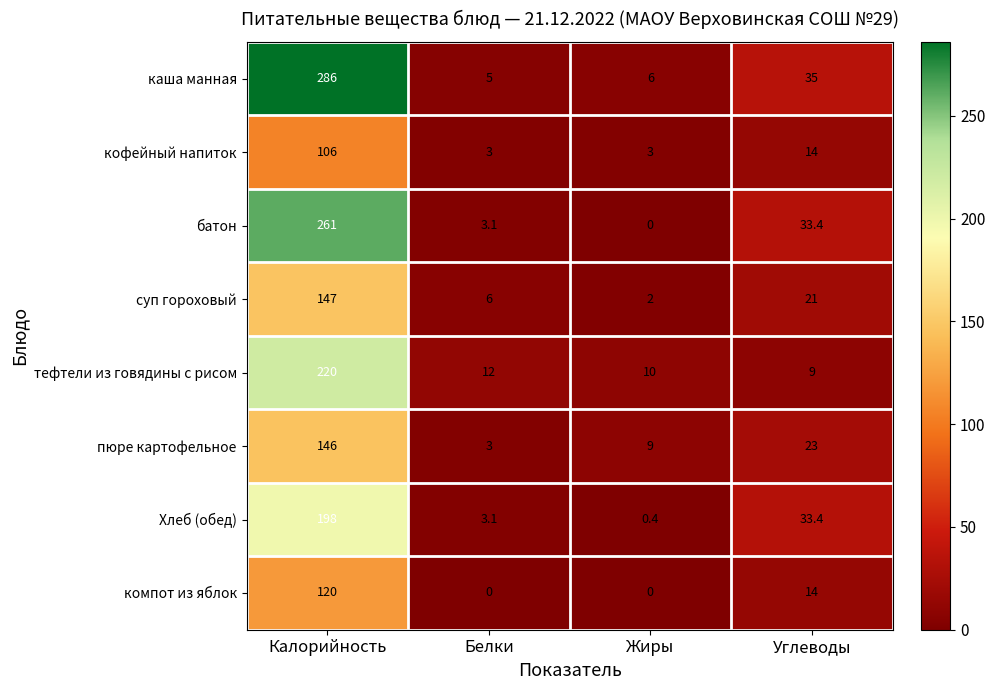

What is the difference between the maximum and minimum values in the тефтели из говядины с рисом series?

211.0